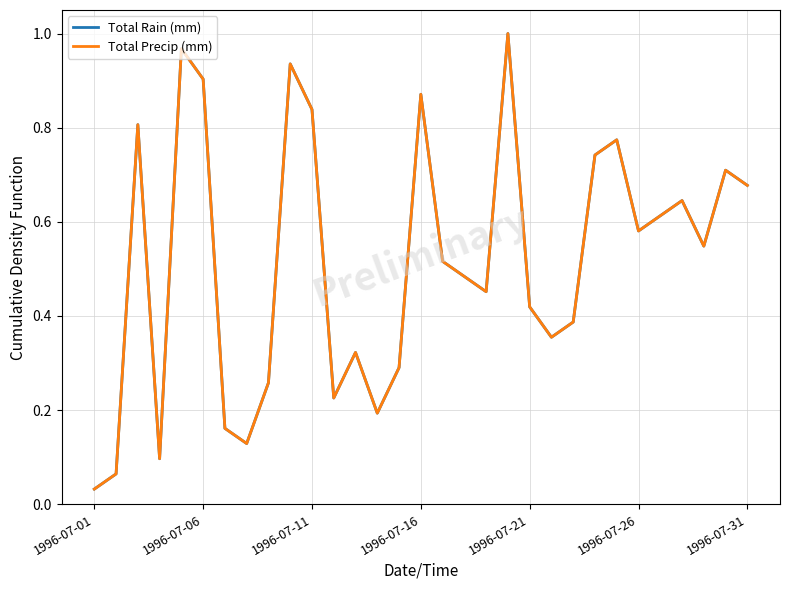

Which series has the widest spread of values?

Total Rain (mm)